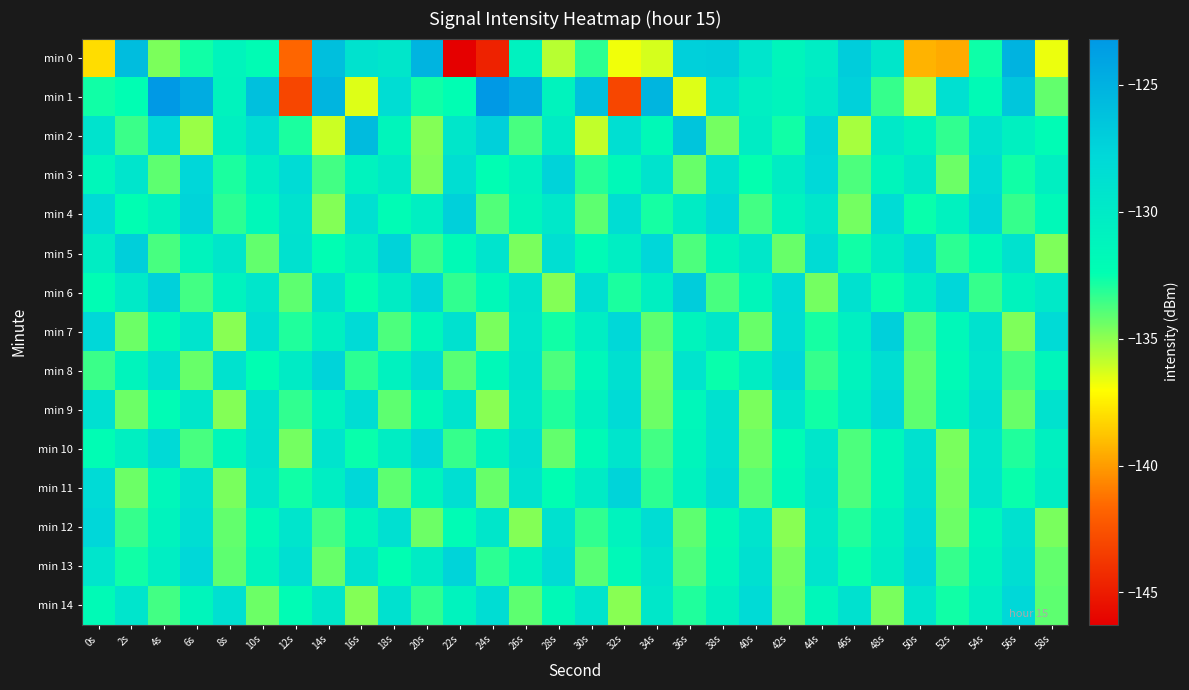

Between 32s and 48s, which series saw the biggest shift?

min 1